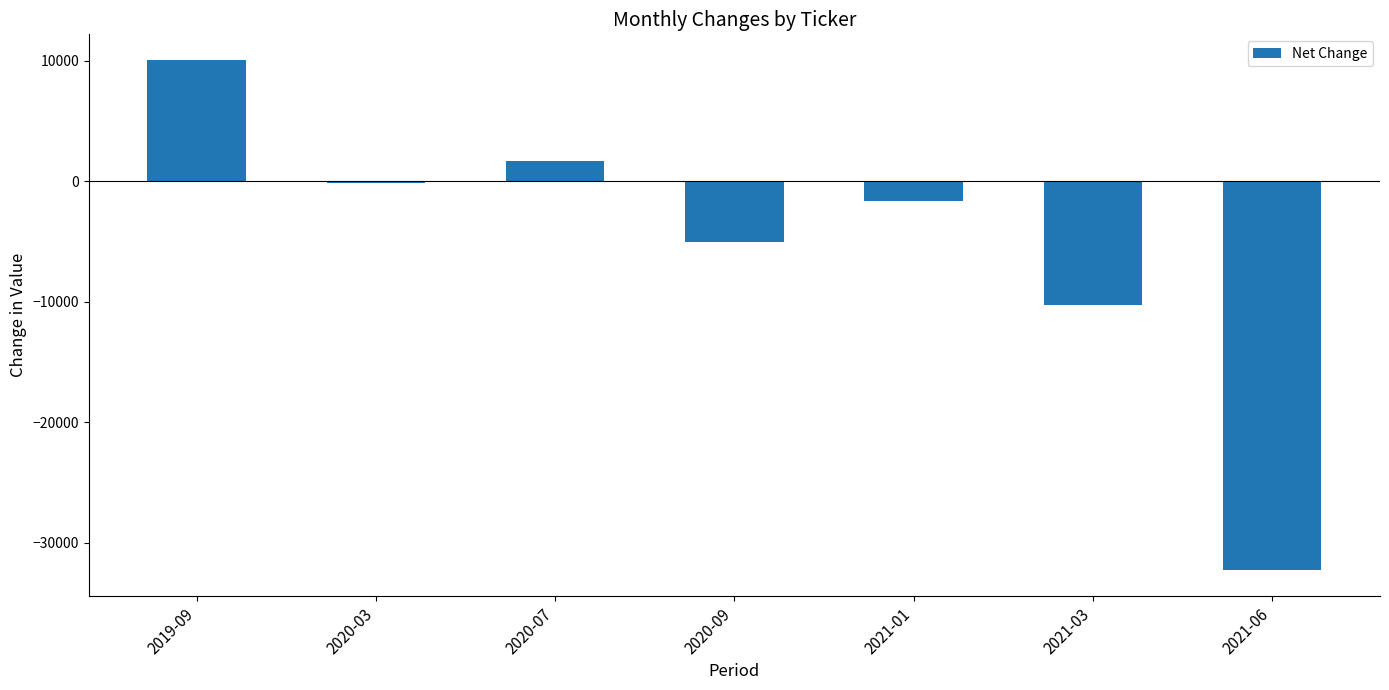

How many data points are above -1635?

3